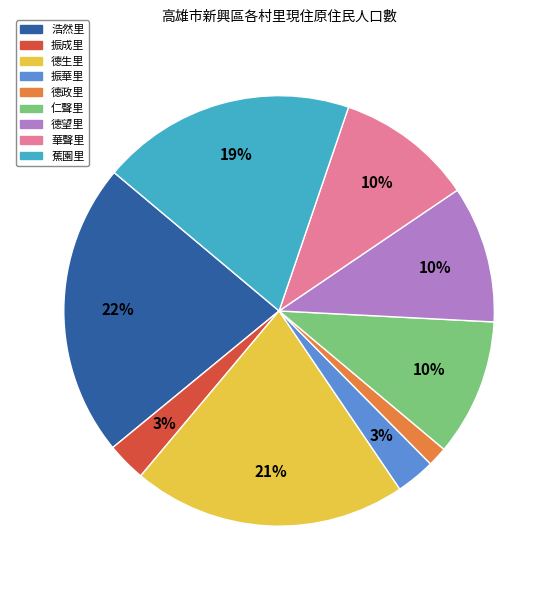

Combined, do 德政里 and 振成里 account for over 50%?

No